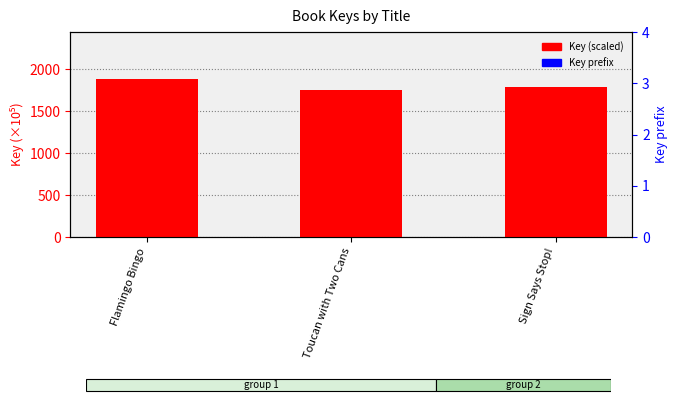

Reading right to left, transcribe all the data shown in this chart.

Key (scaled): 1786.2	1754.3	1878.5
Key prefix: 1.8	1.8	1.9